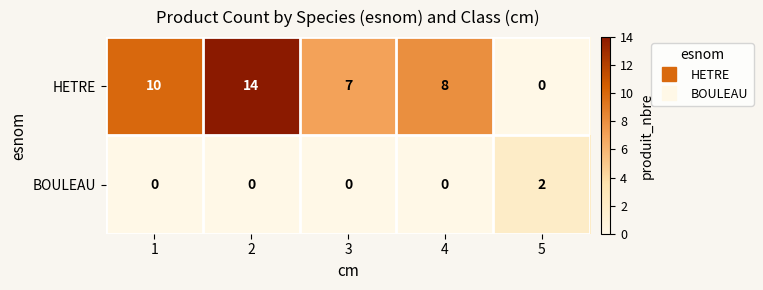

Is it true that BOULEAU equals 1 at 2?

False